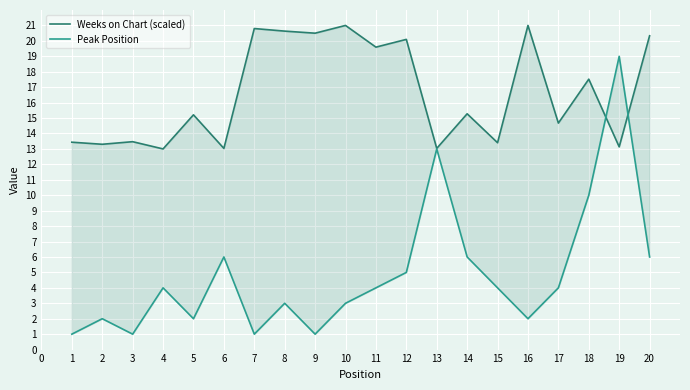

Which series has the largest range (max minus min)?

Peak Position